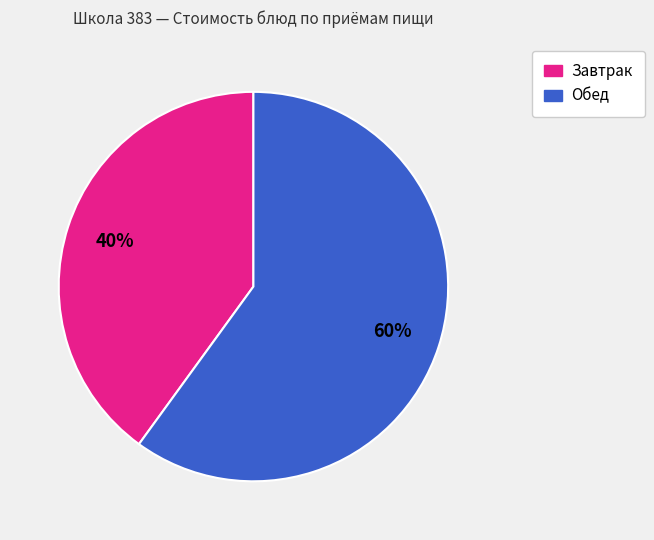

Is there a majority slice in this chart?

Yes